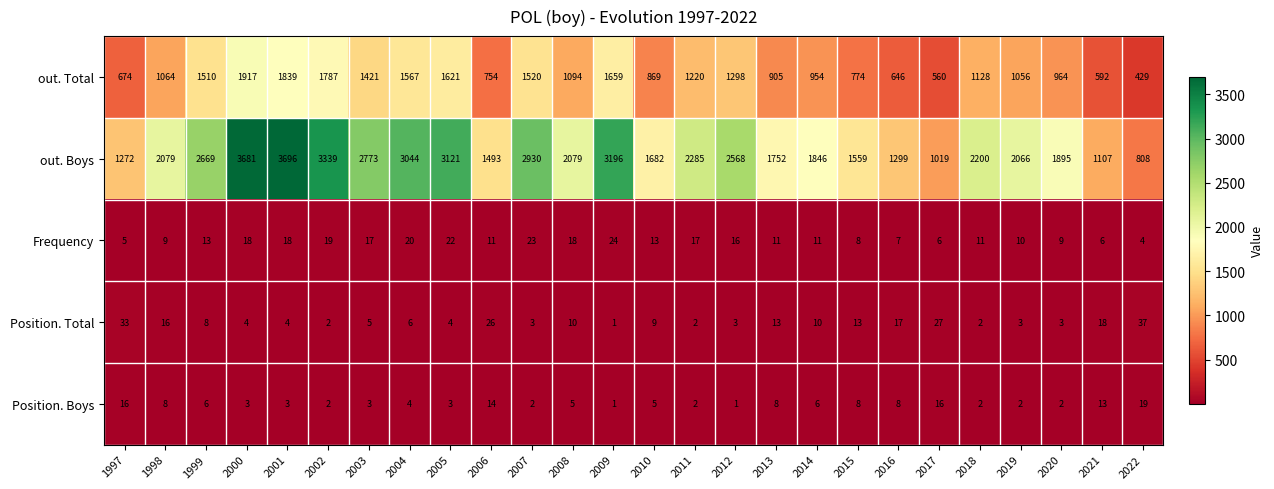

Between 2002 and 2013, which series saw the biggest shift?

out. Boys